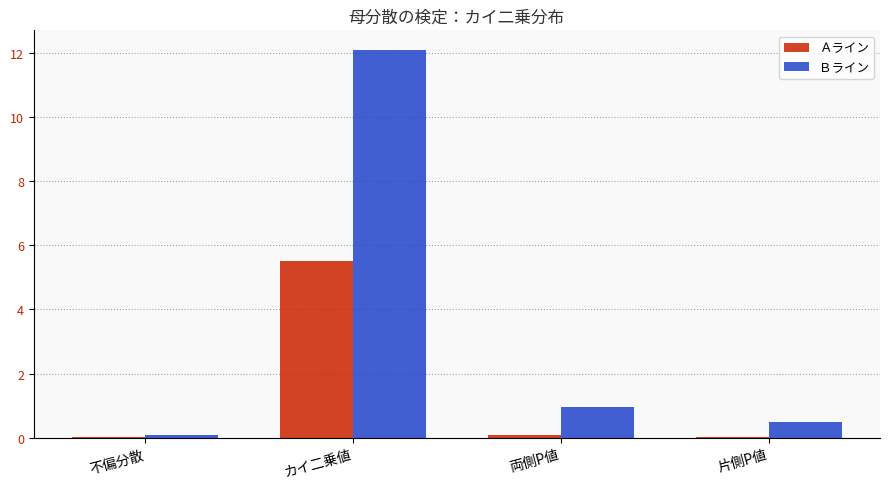

What is the difference between the second highest and minimum values in the Ｂライン series?

0.9